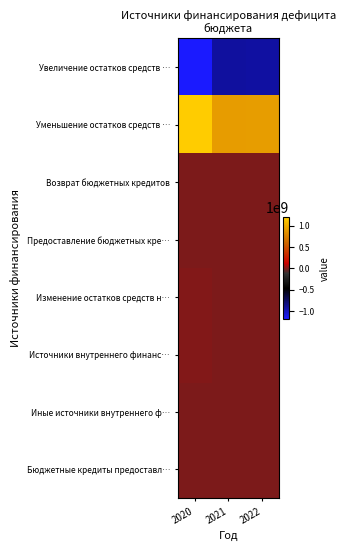

What is the greatest value displayed?

1193685947.6